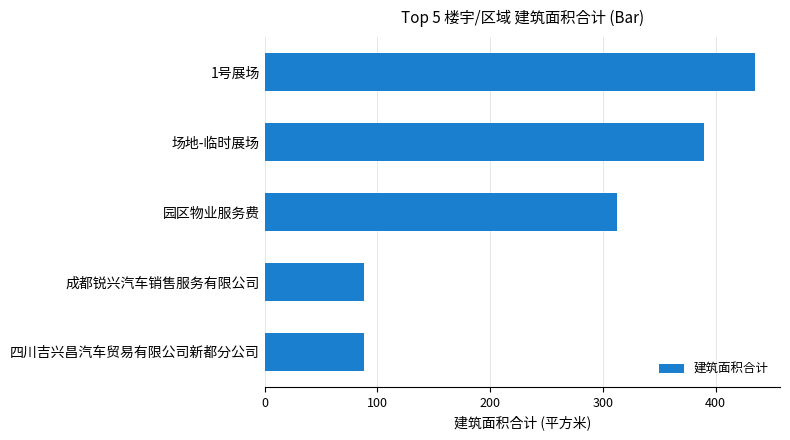

At which label is the value closest to 261?

园区物业服务费